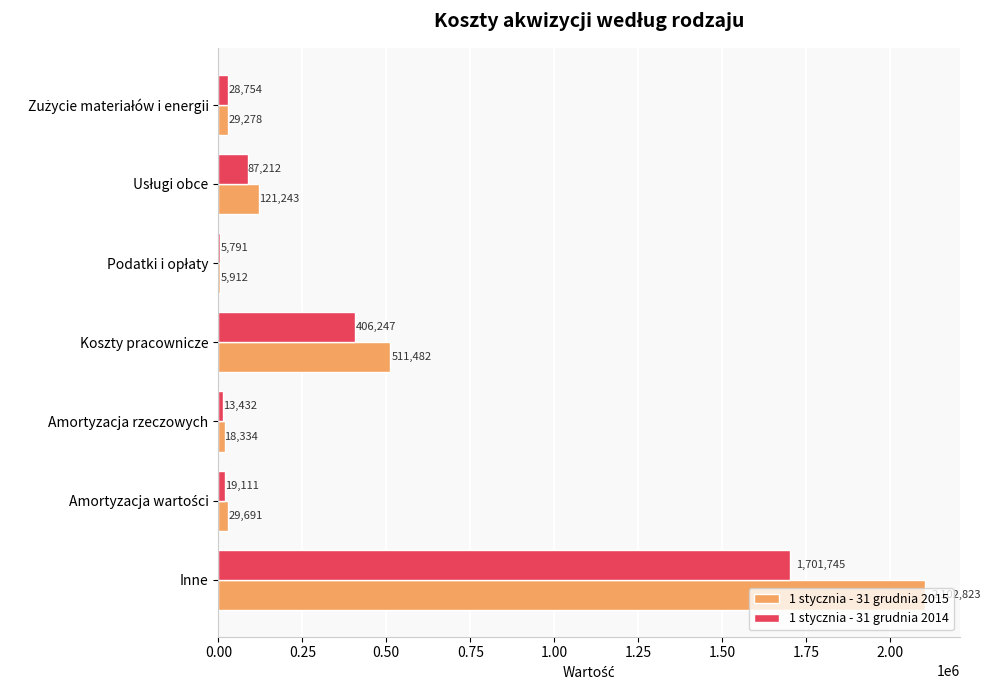

What is the sum of all 1 stycznia - 31 grudnia 2014 values?

2262292